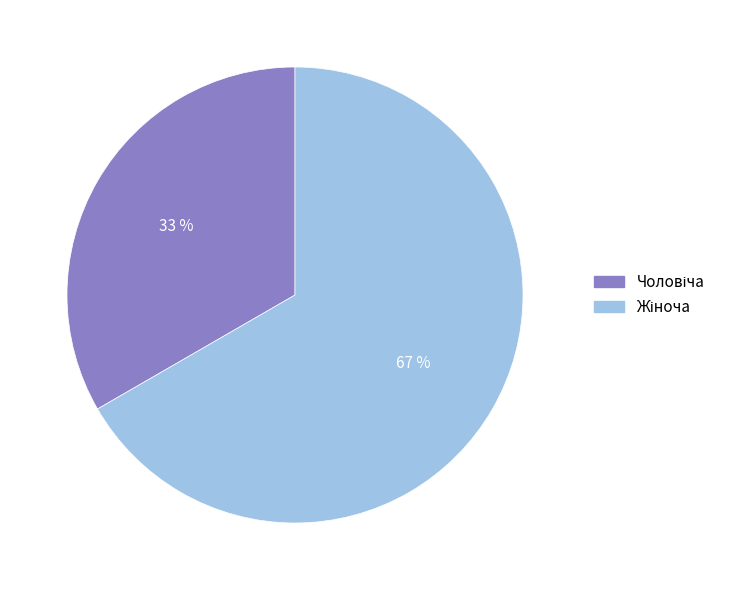

To the nearest percent, what is the average slice percentage?

50%